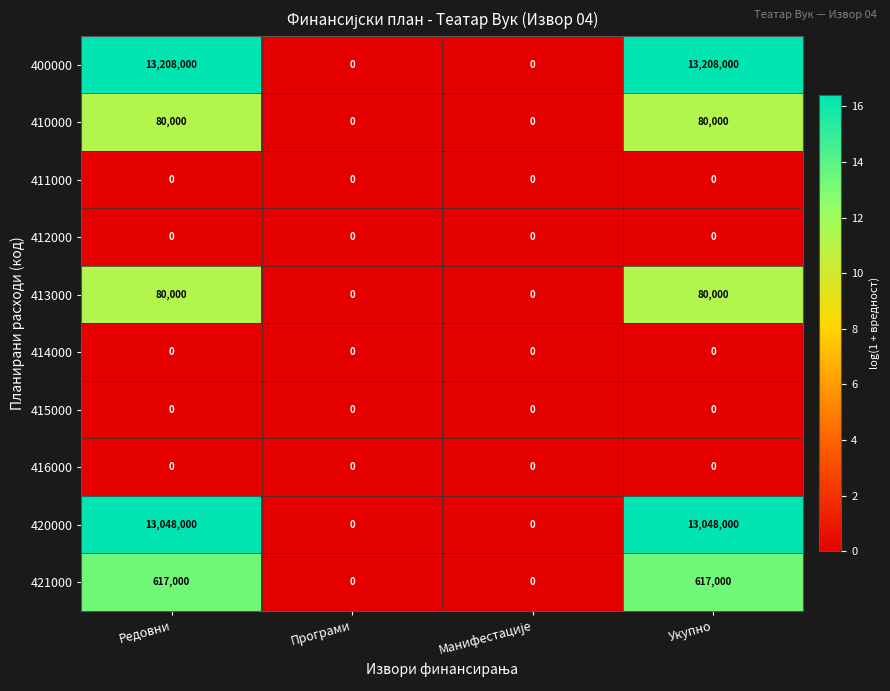

Which series has the largest total across all categories?

400000